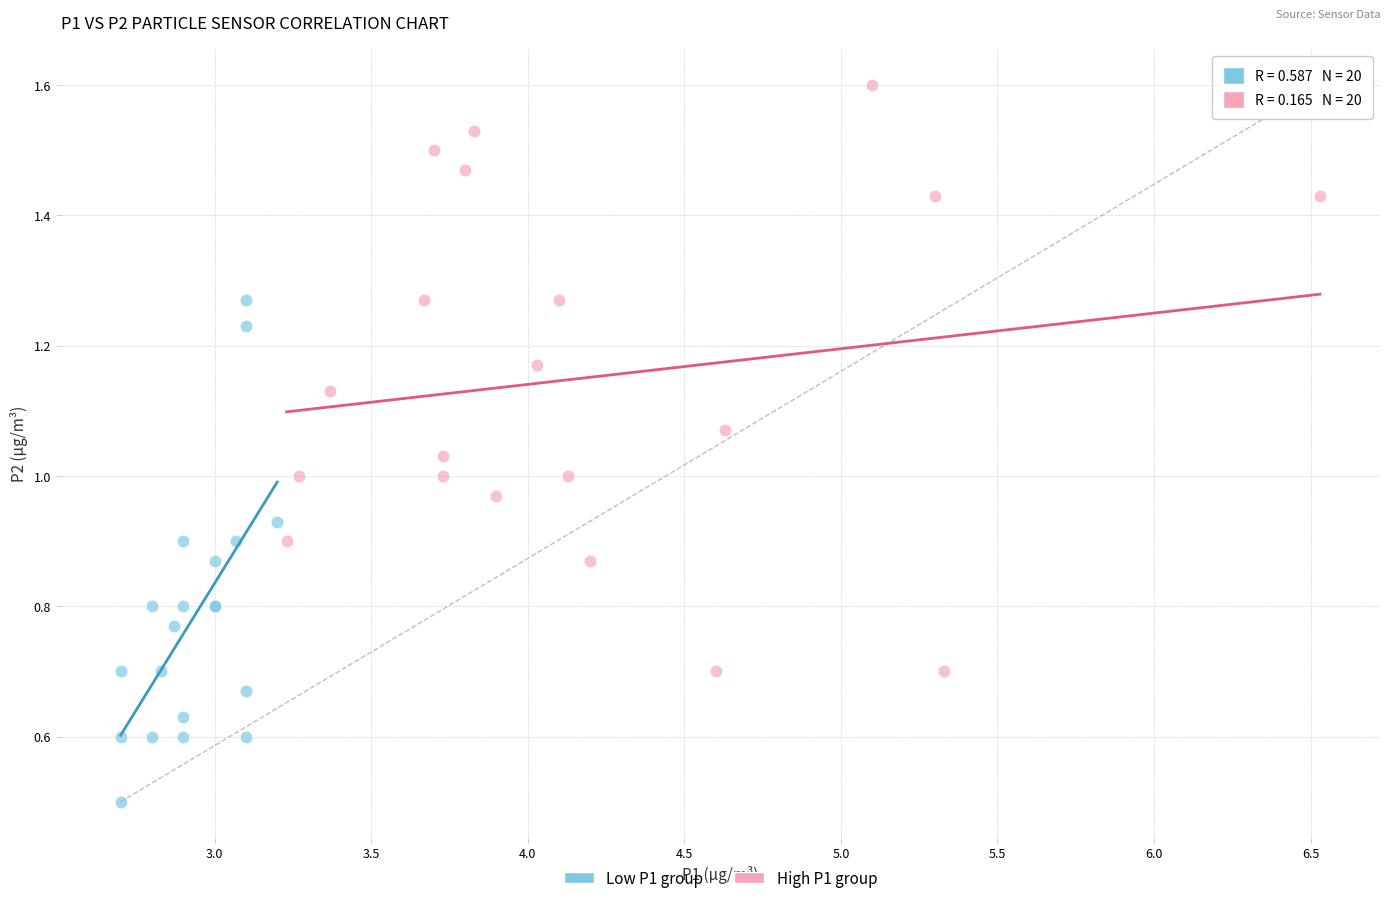

Which series has the widest spread of Y values?

High P1 group